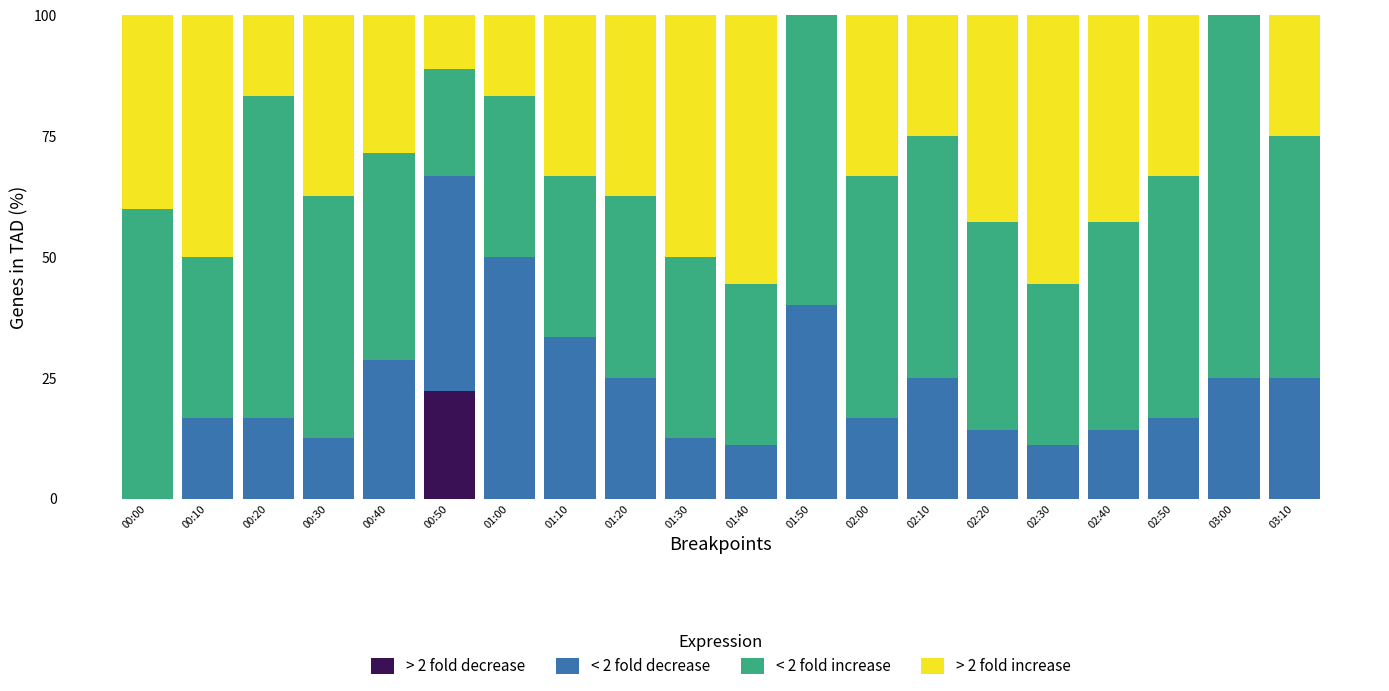

At which label does > 2 fold decrease reach its peak?

00:50